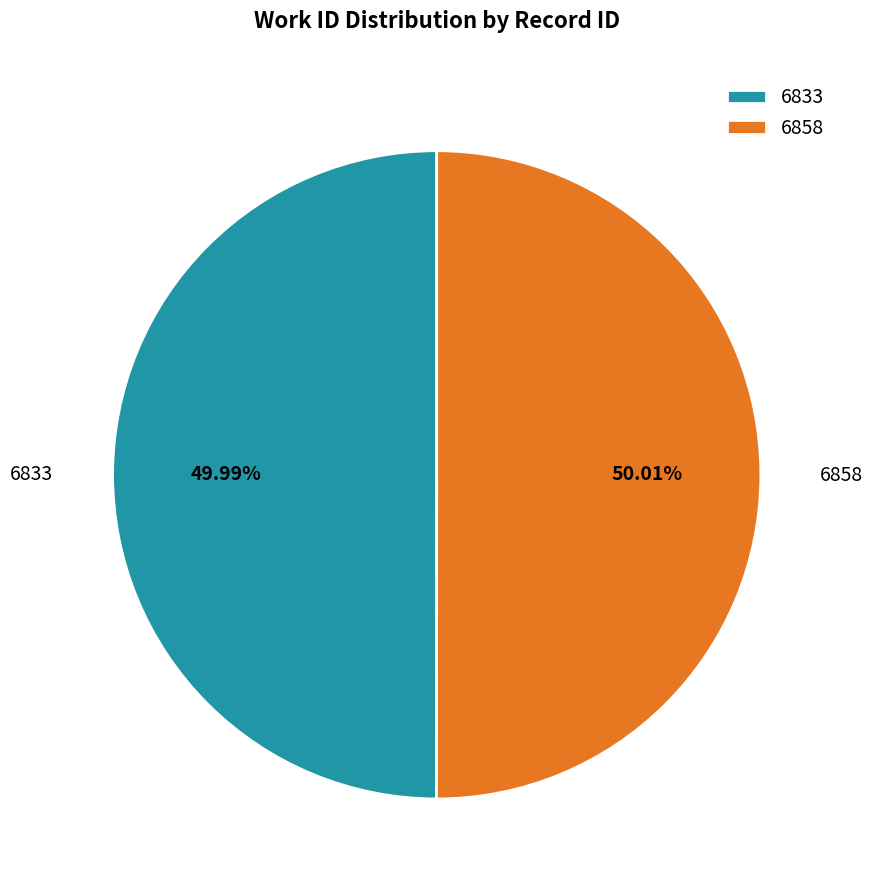

To the nearest percent, what is the average slice percentage?

50%